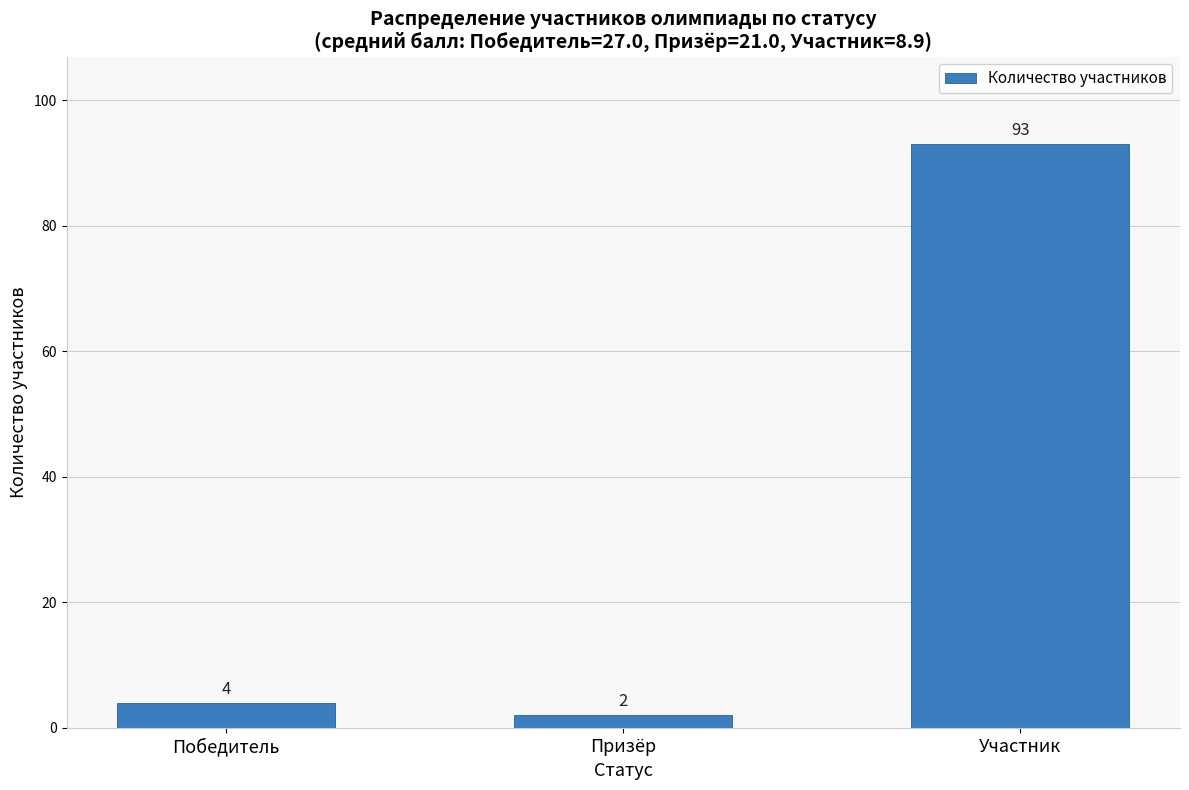

What is the label of the 2nd bar from the right?

Призёр